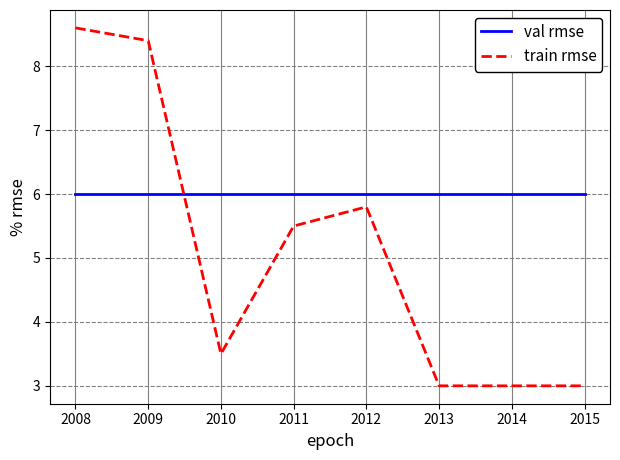

Which series changed the most between 2008 and 2009?

train rmse